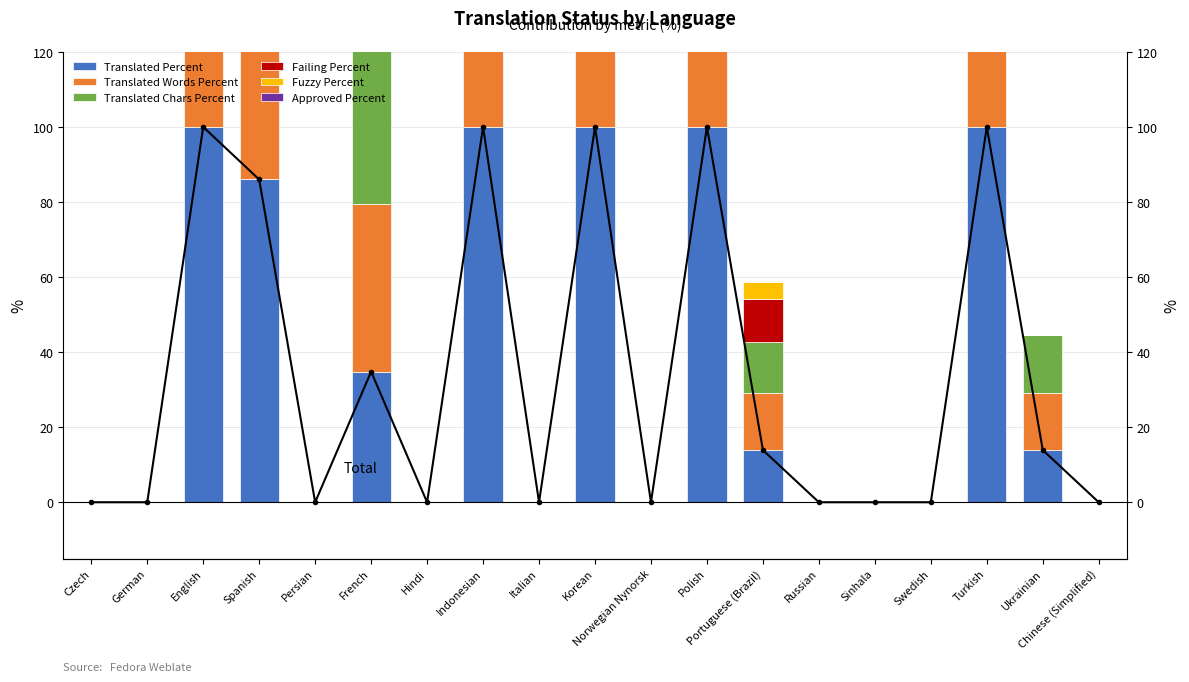

Are the bars horizontal?

No